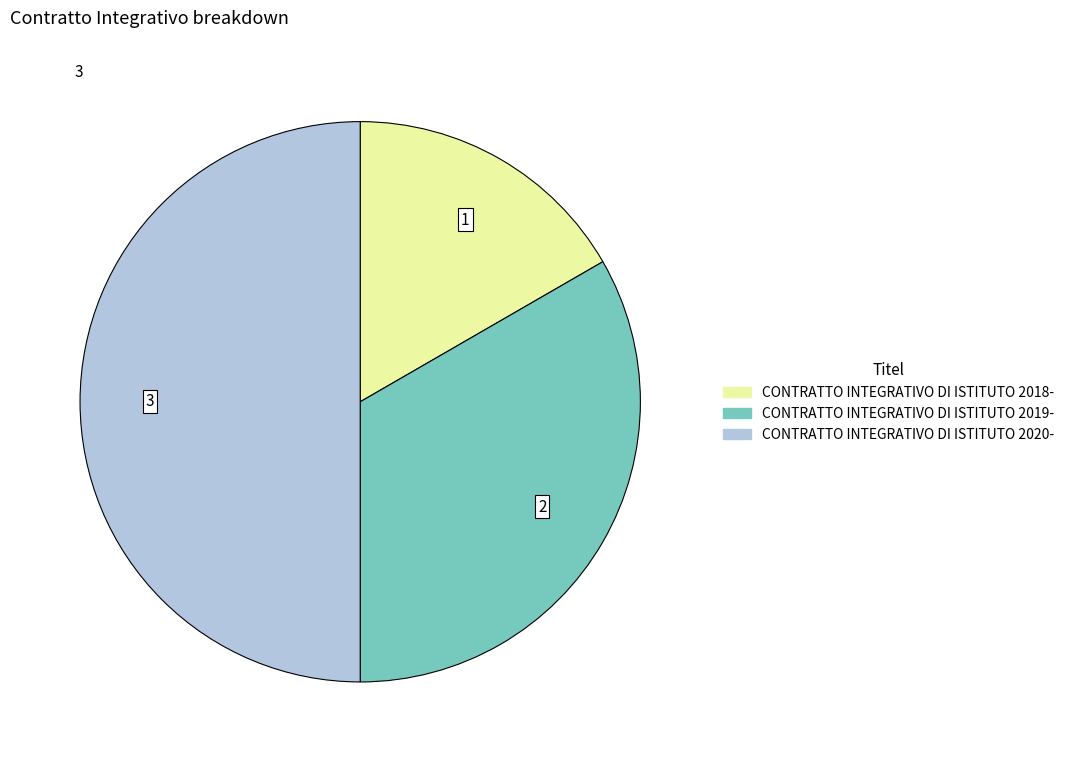

How many slices are in this pie chart?

3